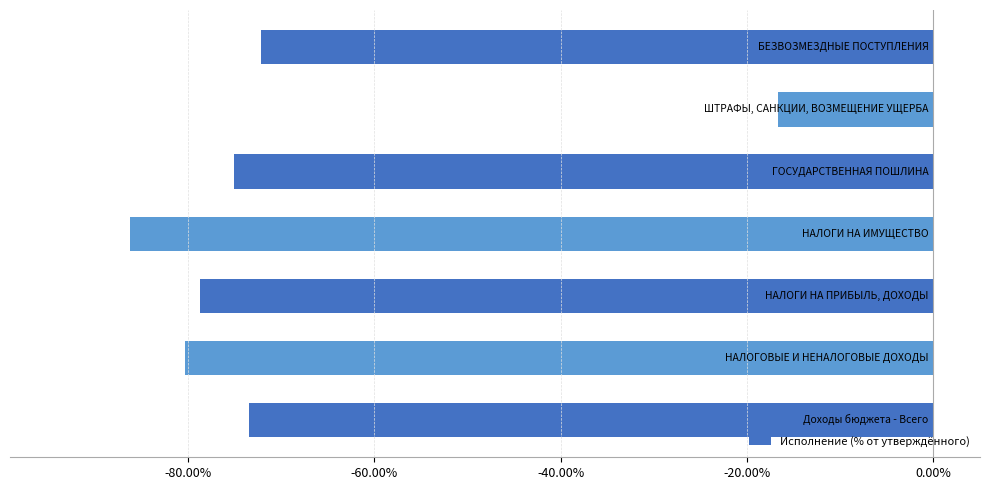

Are the bars horizontal?

Yes